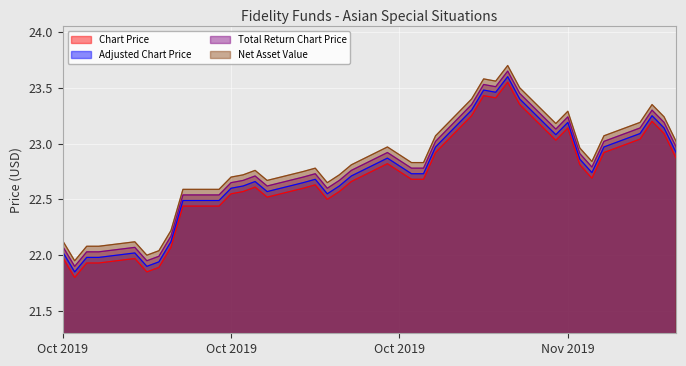

Is the value of Chart Price at 2019-11-11 greater than the value of Adjusted Chart Price at 2019-10-22?

Yes